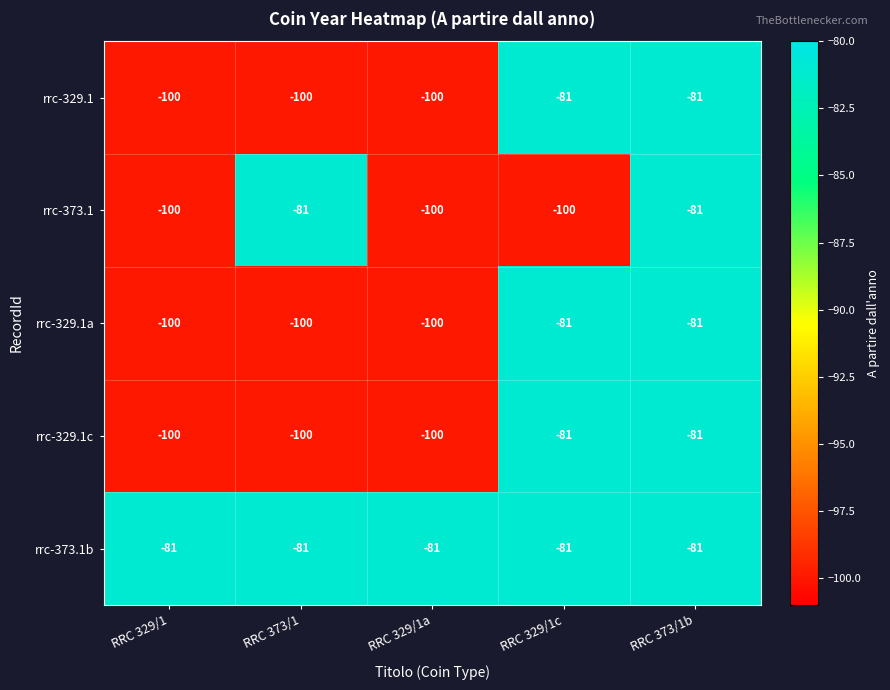

Reading left to right, what are all the values shown in this chart?

rrc-329.1: -100	-100	-100	-81	-81
rrc-373.1: -100	-81	-100	-100	-81
rrc-329.1a: -100	-100	-100	-81	-81
rrc-329.1c: -100	-100	-100	-81	-81
rrc-373.1b: -81	-81	-81	-81	-81